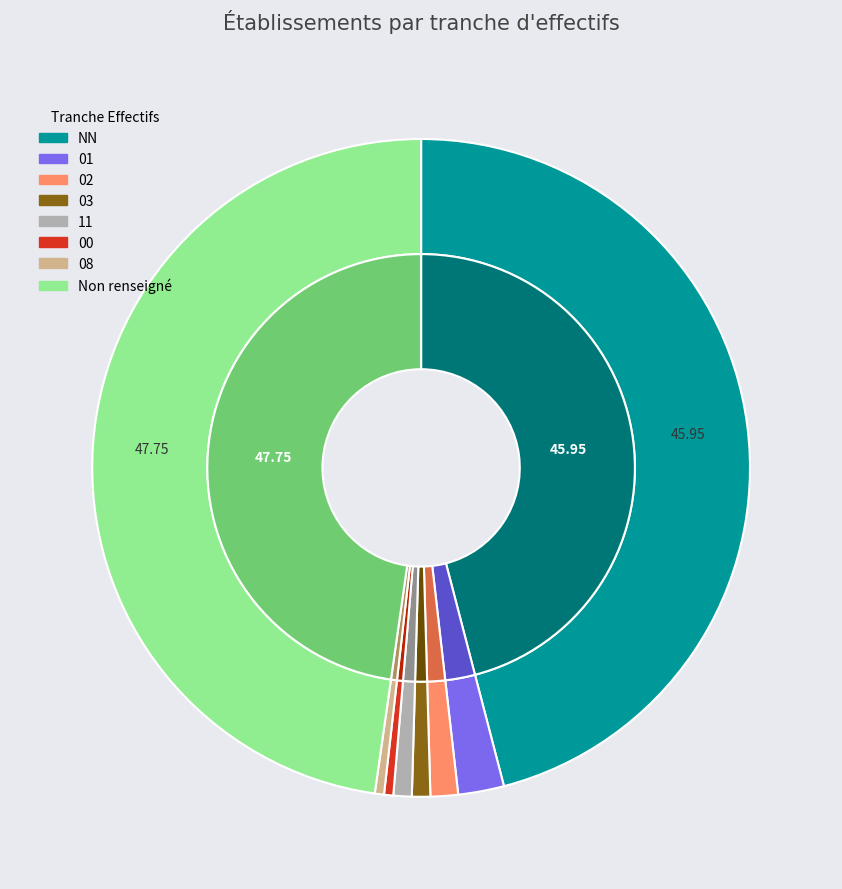

To the nearest percent, what portion does 01 represent?

2%